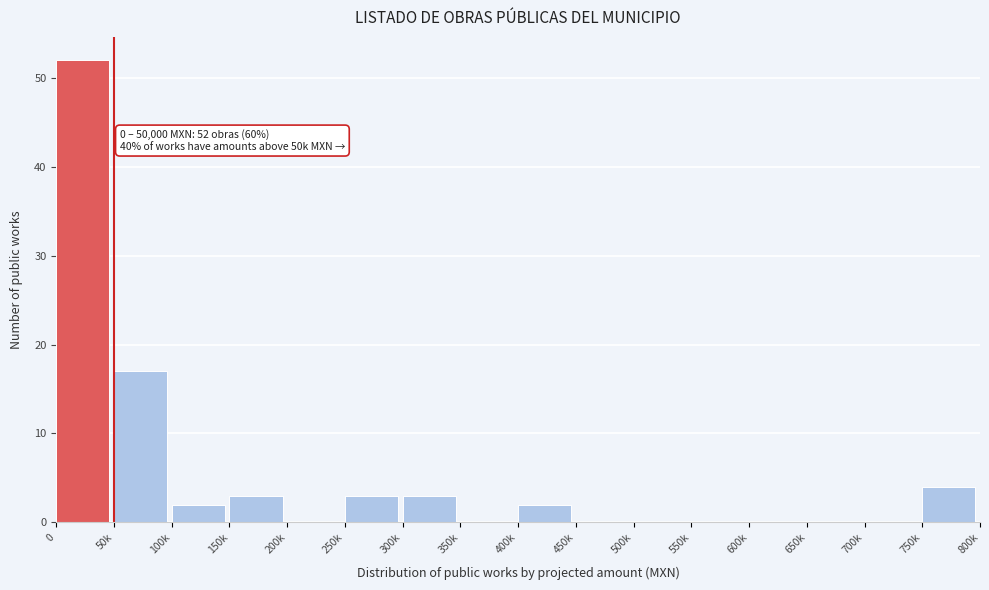

Reading left to right, extract all data points from this chart.

0=52	50k=17	100k=2	150k=3	200k=0	250k=3	300k=3	350k=0	400k=2	450k=0	500k=0	550k=0	600k=0	650k=0	700k=0	750k=4